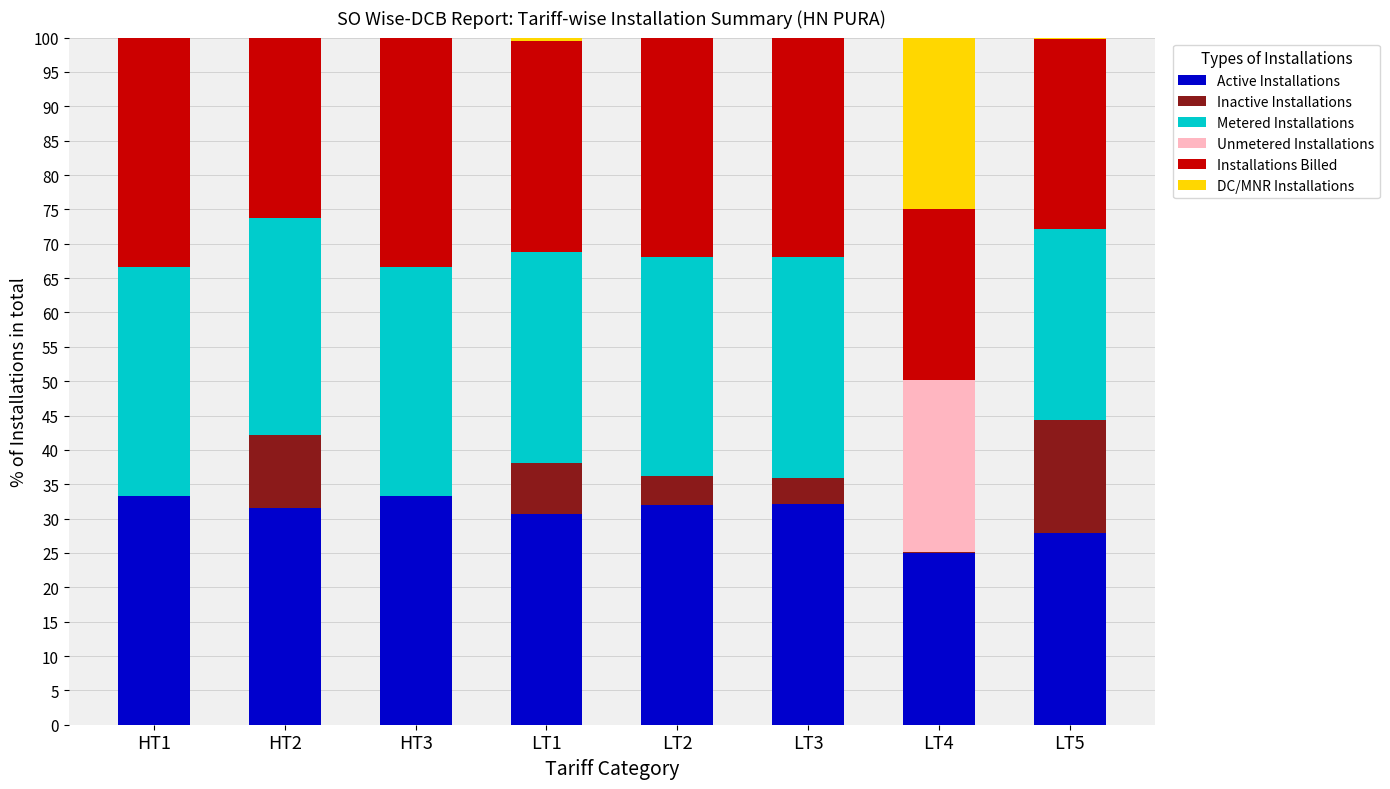

What is the highest value of the Active Installations series?

33.3